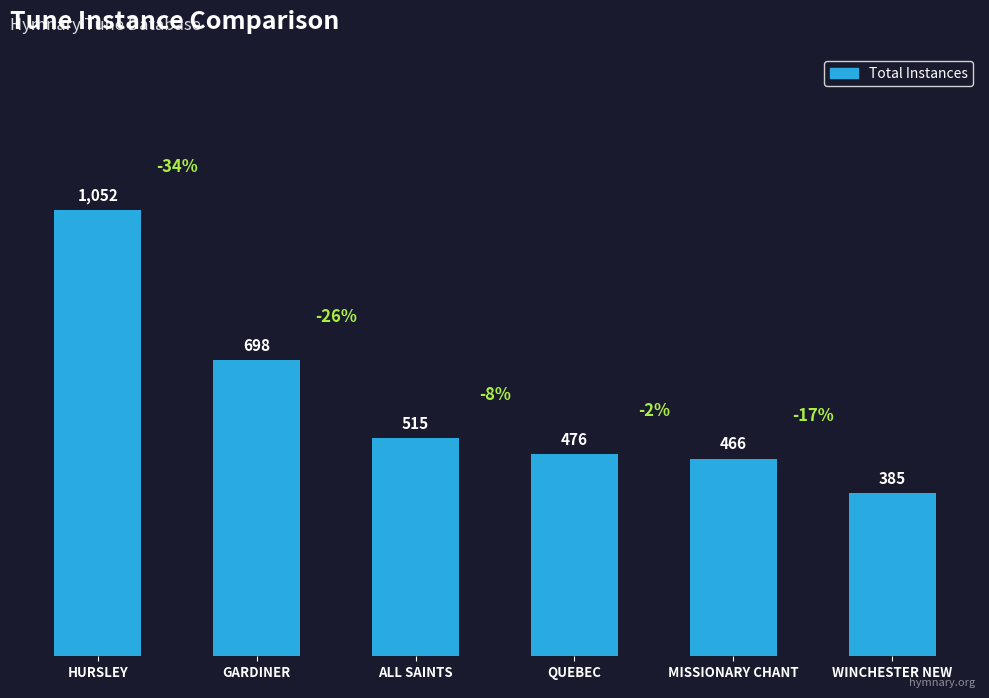

What is the ratio of the value at MISSIONARY CHANT to the value at HURSLEY?

0.4